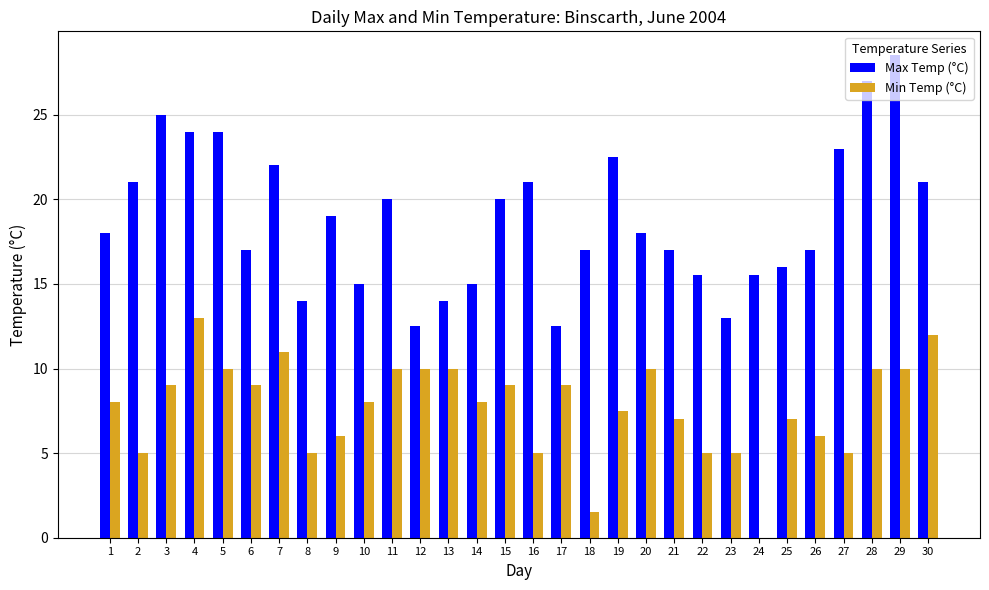

At which category is the sum across all series the highest?

29